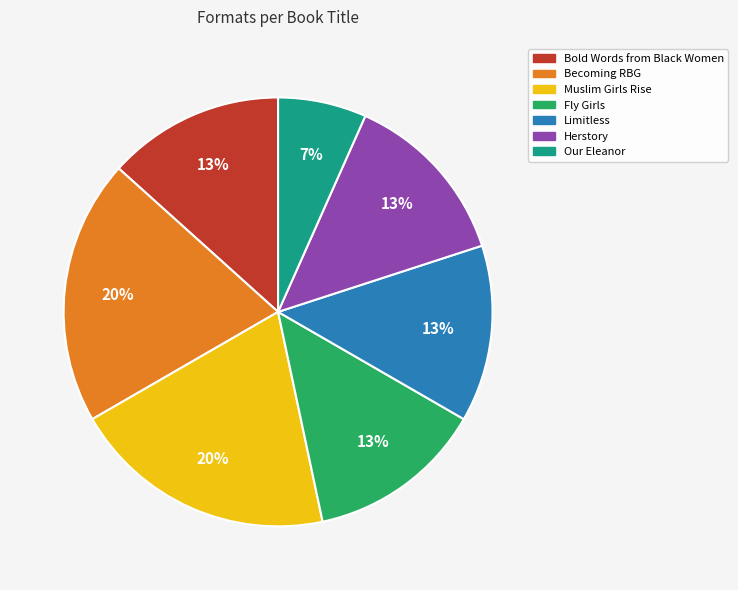

Is it true that Muslim Girls Rise is 34% of the pie?

False